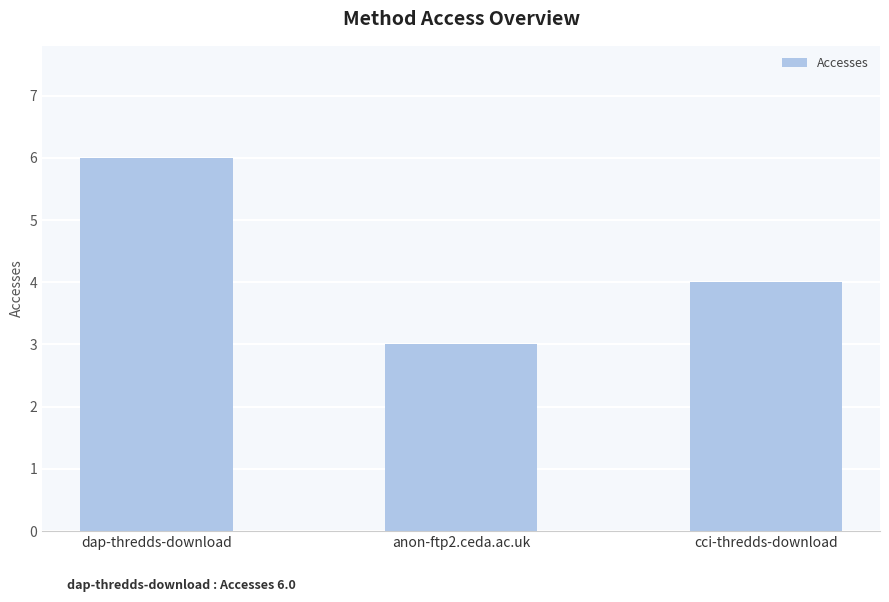

At which category does the chart reach its peak across all series?

dap-thredds-download